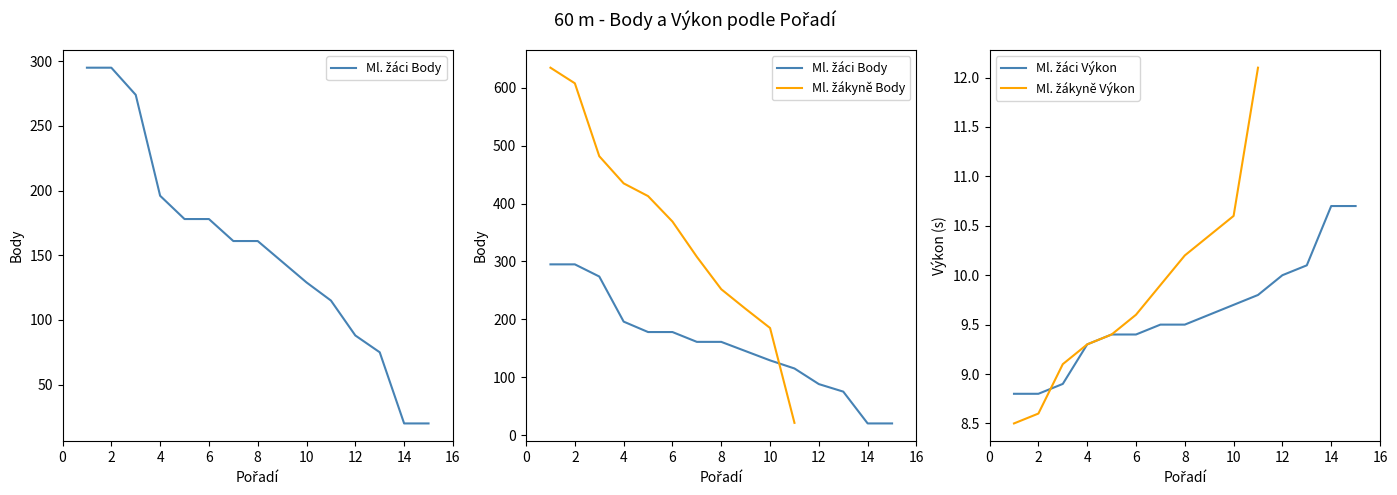

How many lines are shown in the chart?

4